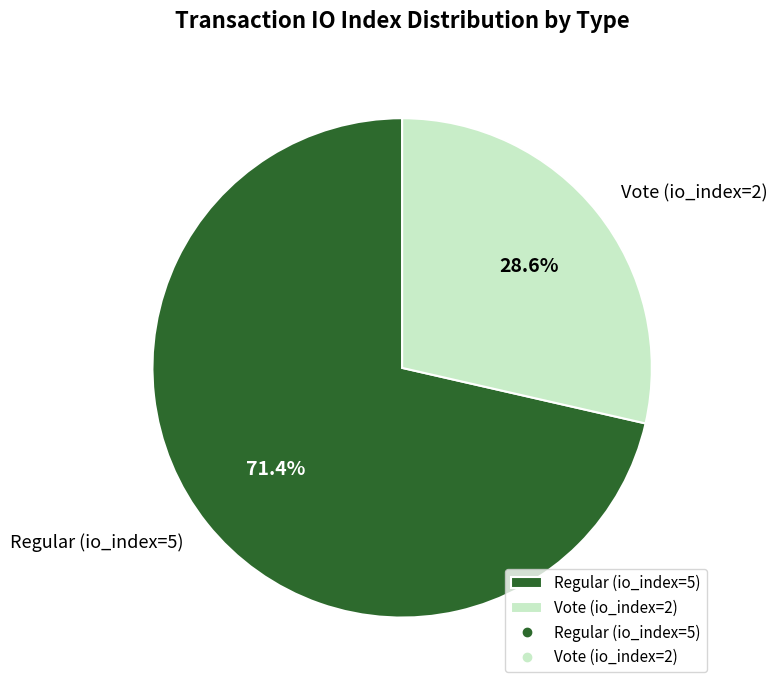

Between Regular (io_index=5) and Vote (io_index=2), which is larger?

Regular (io_index=5)